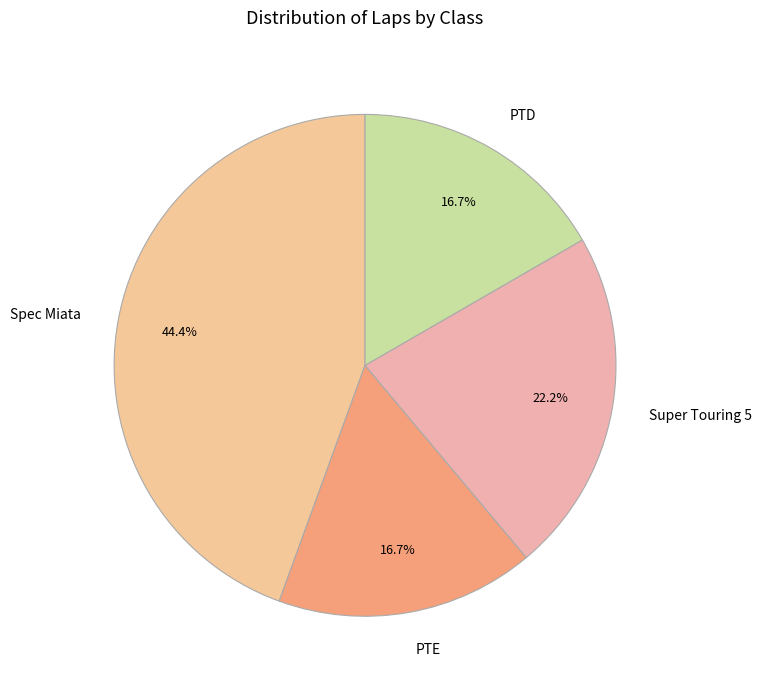

Is there a majority slice in this chart?

No